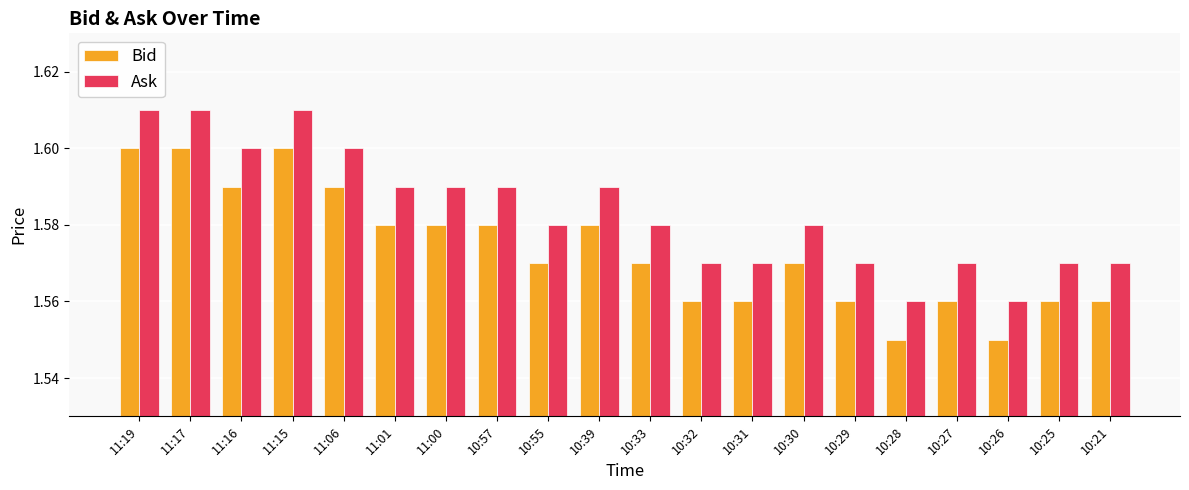

Count the Bid values in the range 1 to 2.

20